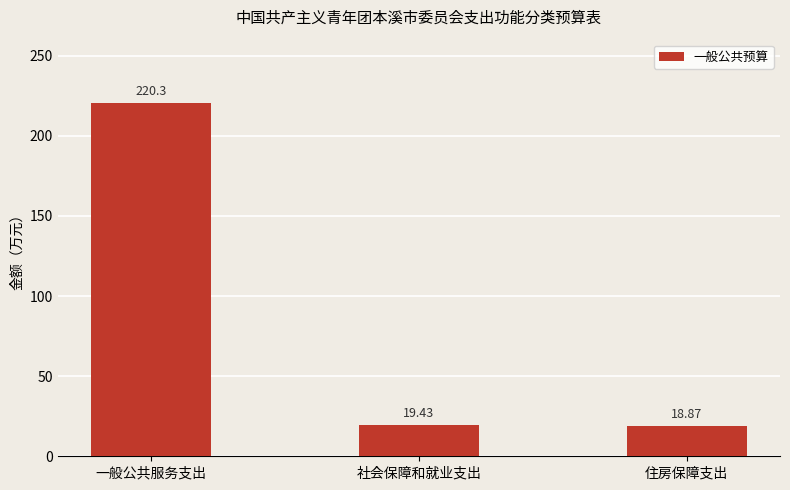

Rank the categories by value from lowest to highest.

住房保障支出, 社会保障和就业支出, 一般公共服务支出